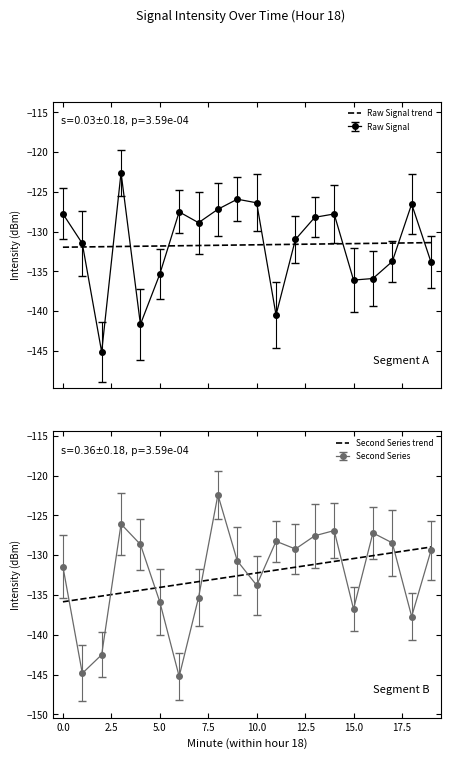

List the series in order of their peak value, highest first.

Second Series trend, Raw Signal trend